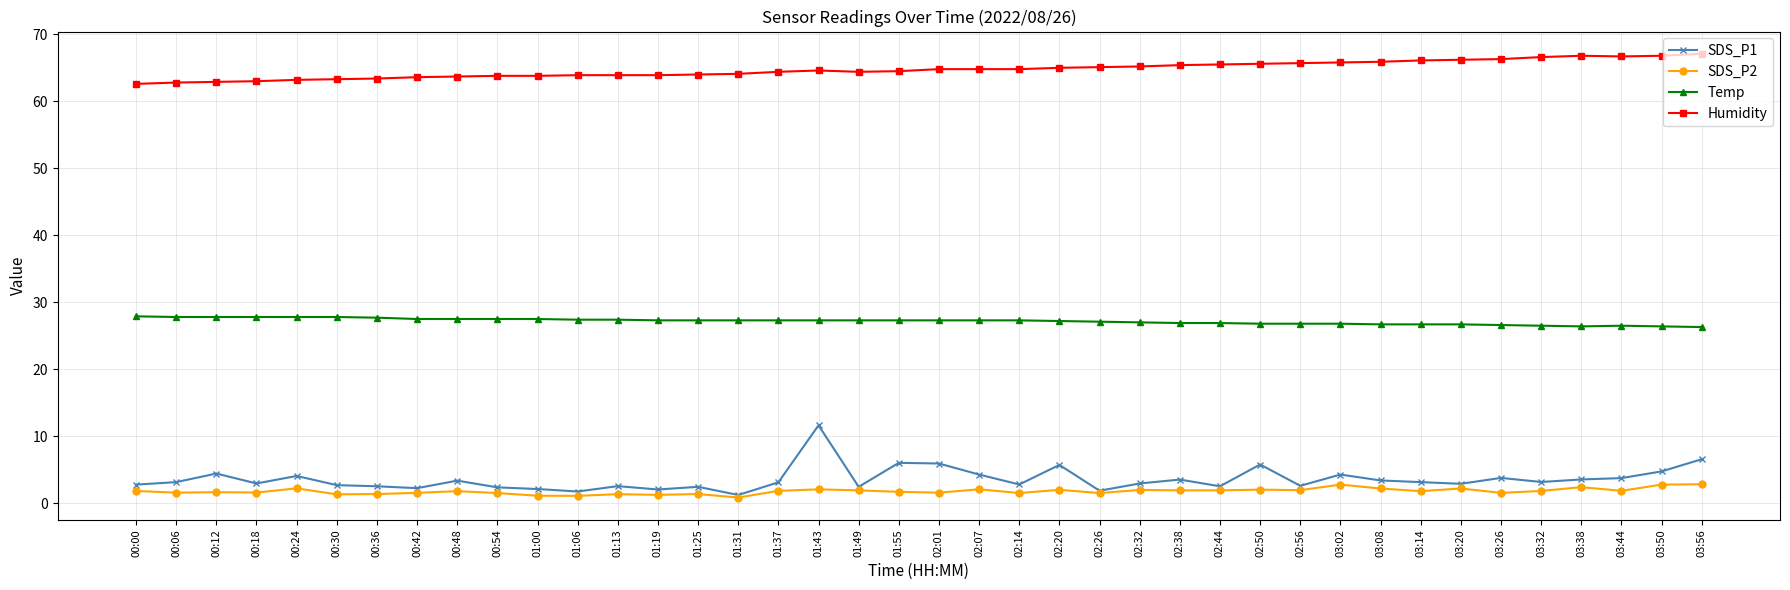

True or false: SDS_P1 has a value of 1.9 at 02:26.

True